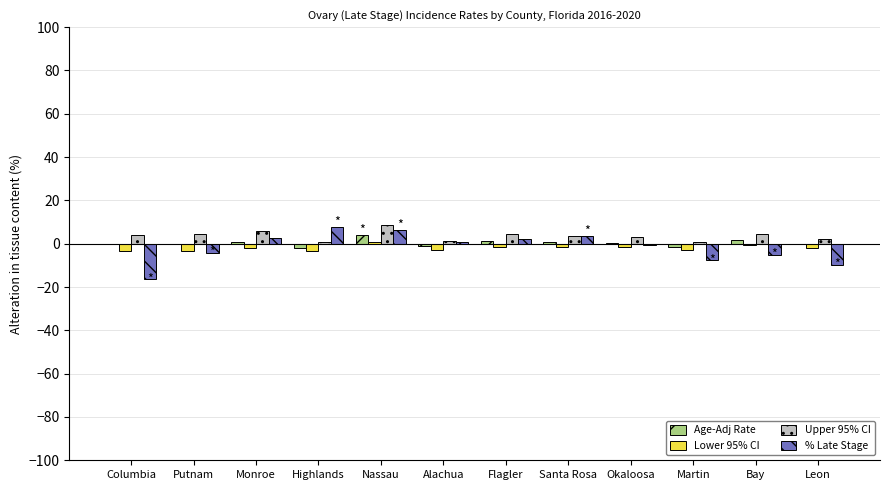

Are the bars grouped side by side (vs. stacked)?

Yes